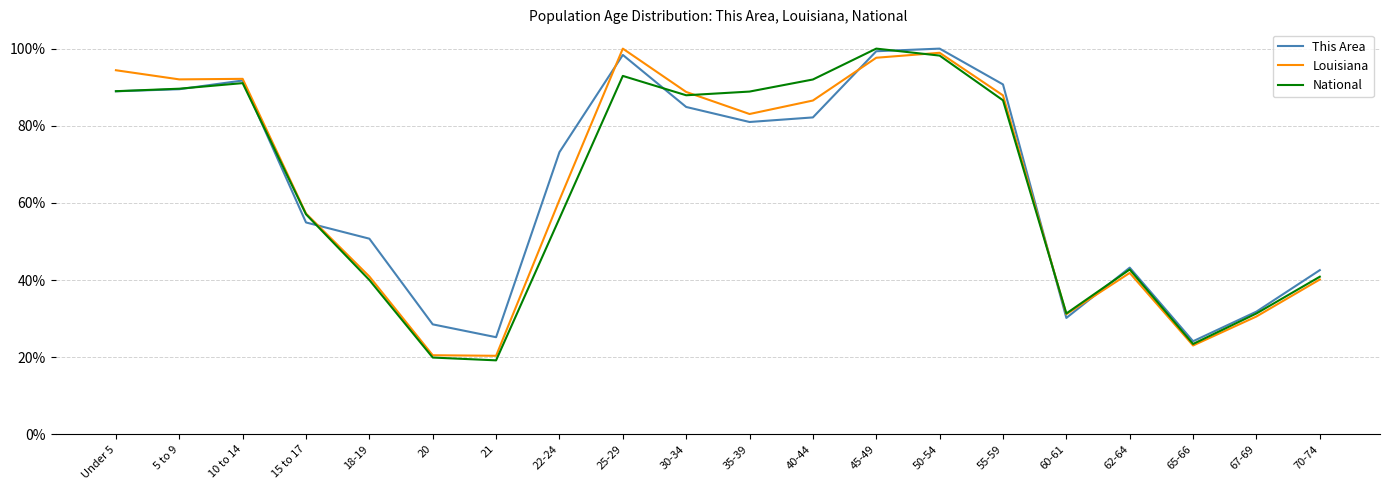

At which category does the chart reach its minimum across all series?

21